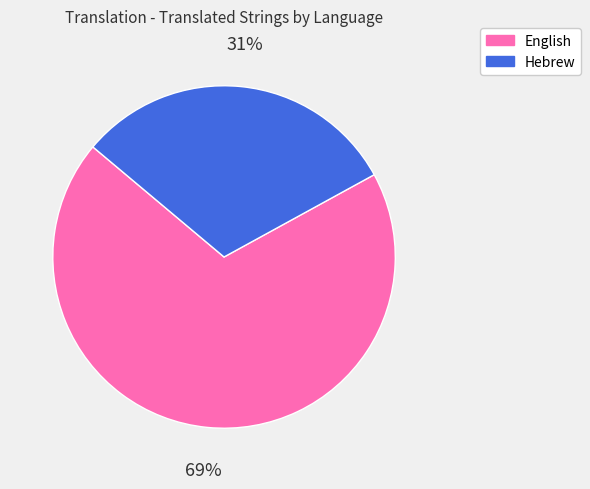

Is it true that Hebrew is 45% of the pie?

False